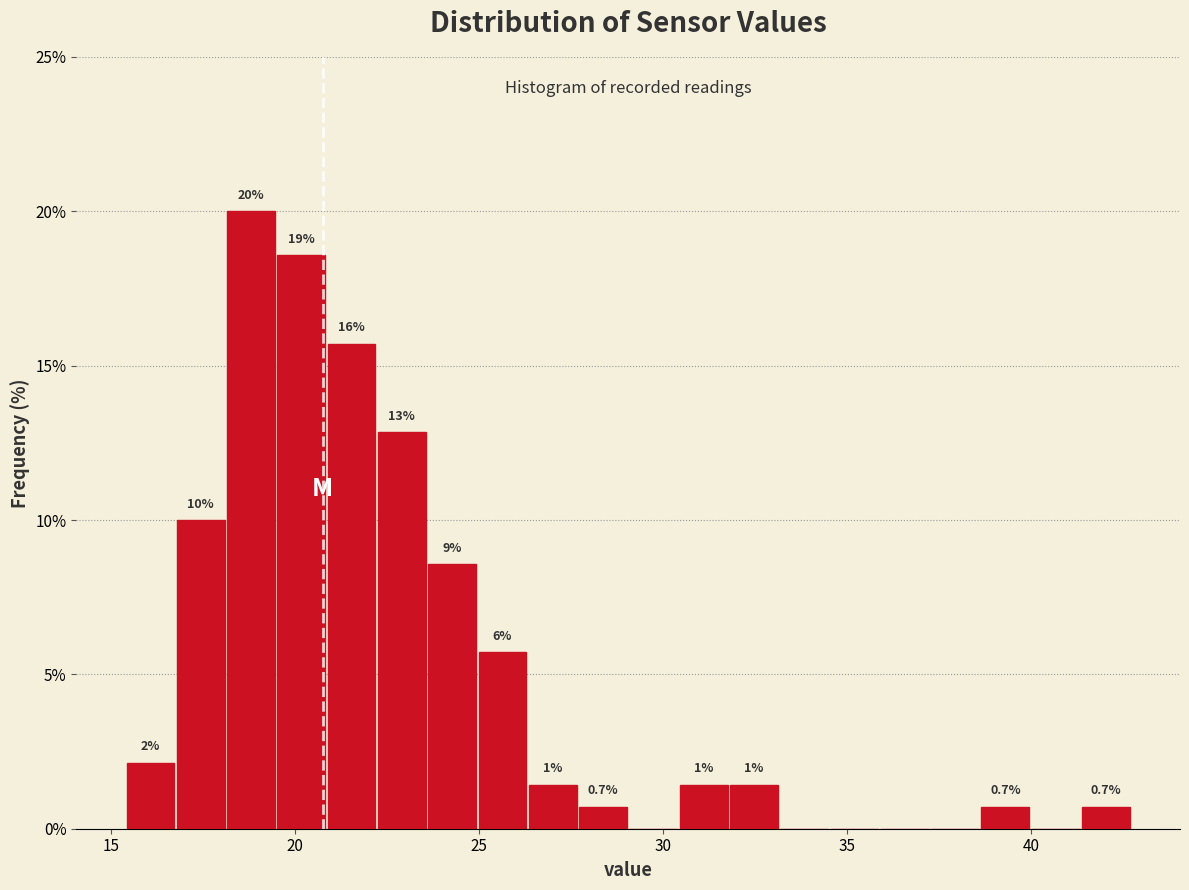

Around what value on the x-axis is the tallest bar? Give the approximate position of its centre, as read against the axis.

19.0